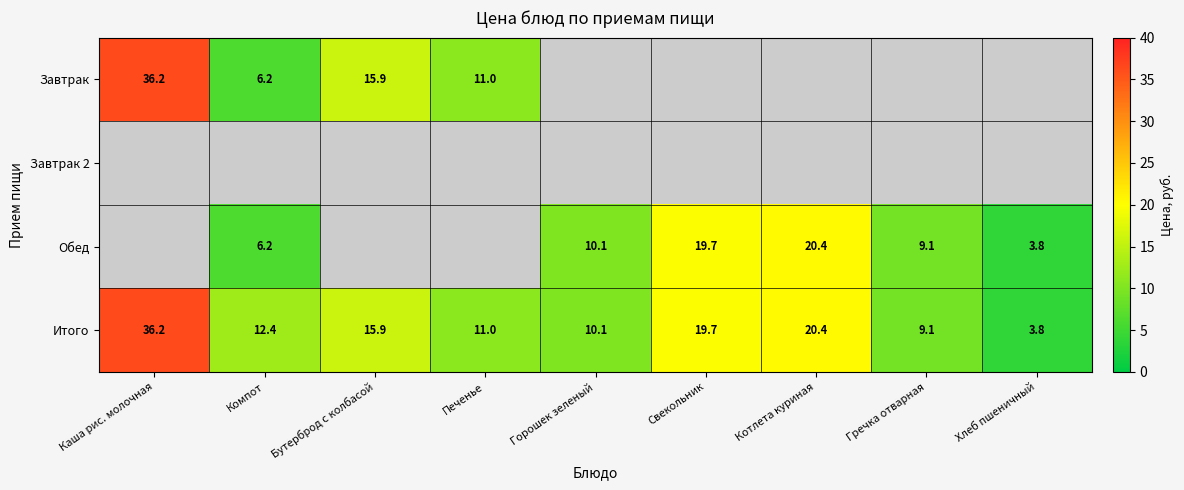

At which label is Итого closest to 20?

Свекольник